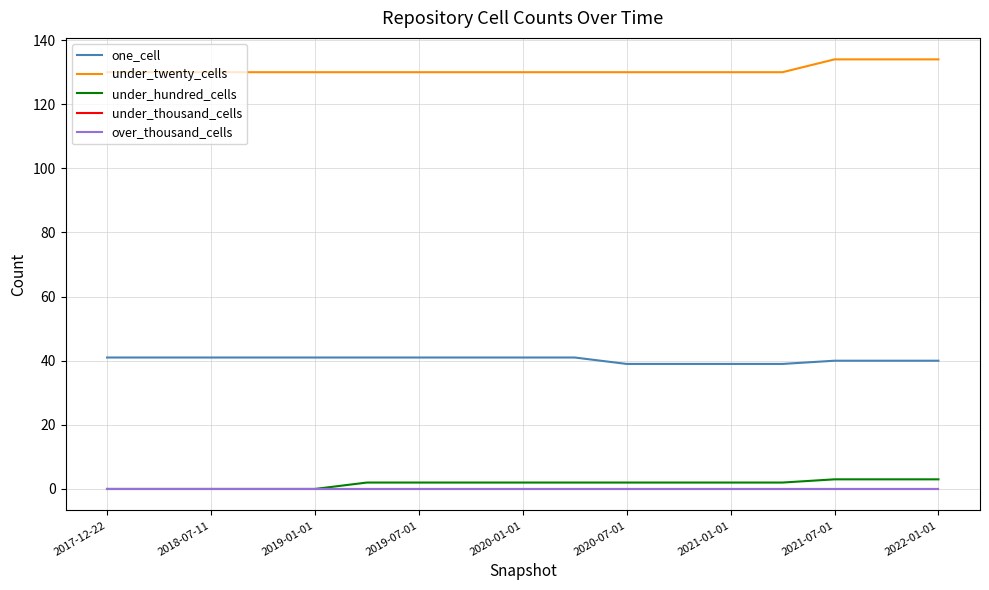

True or false: under_hundred_cells and under_thousand_cells intersect in this chart.

False